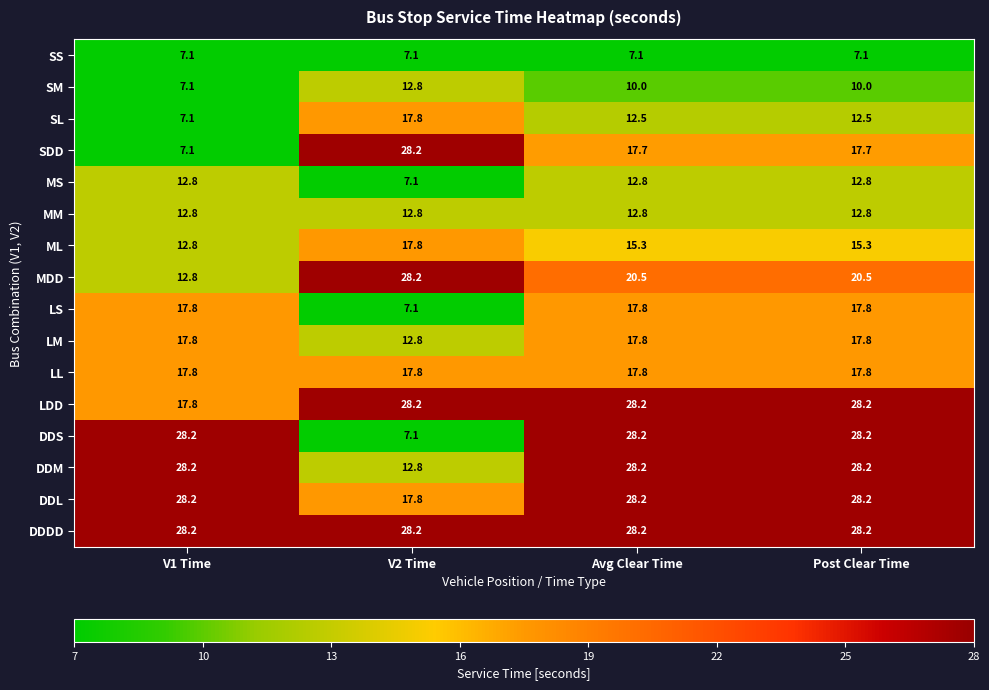

The LM series shows 24.8 at Post Clear Time. True or false?

False